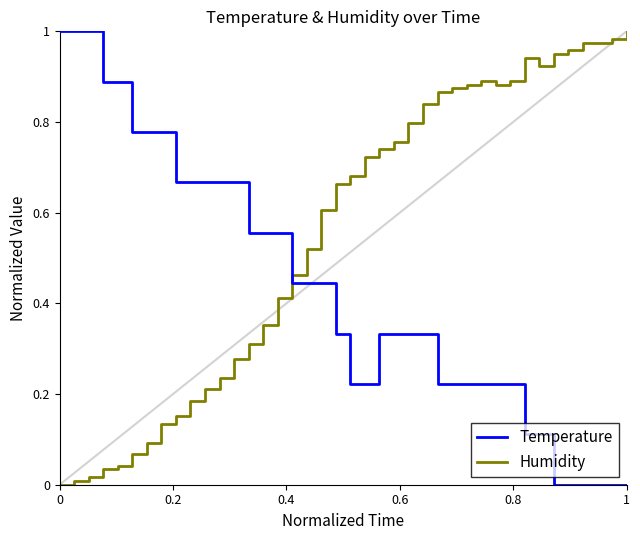

Does the chart have visible grid lines?

No